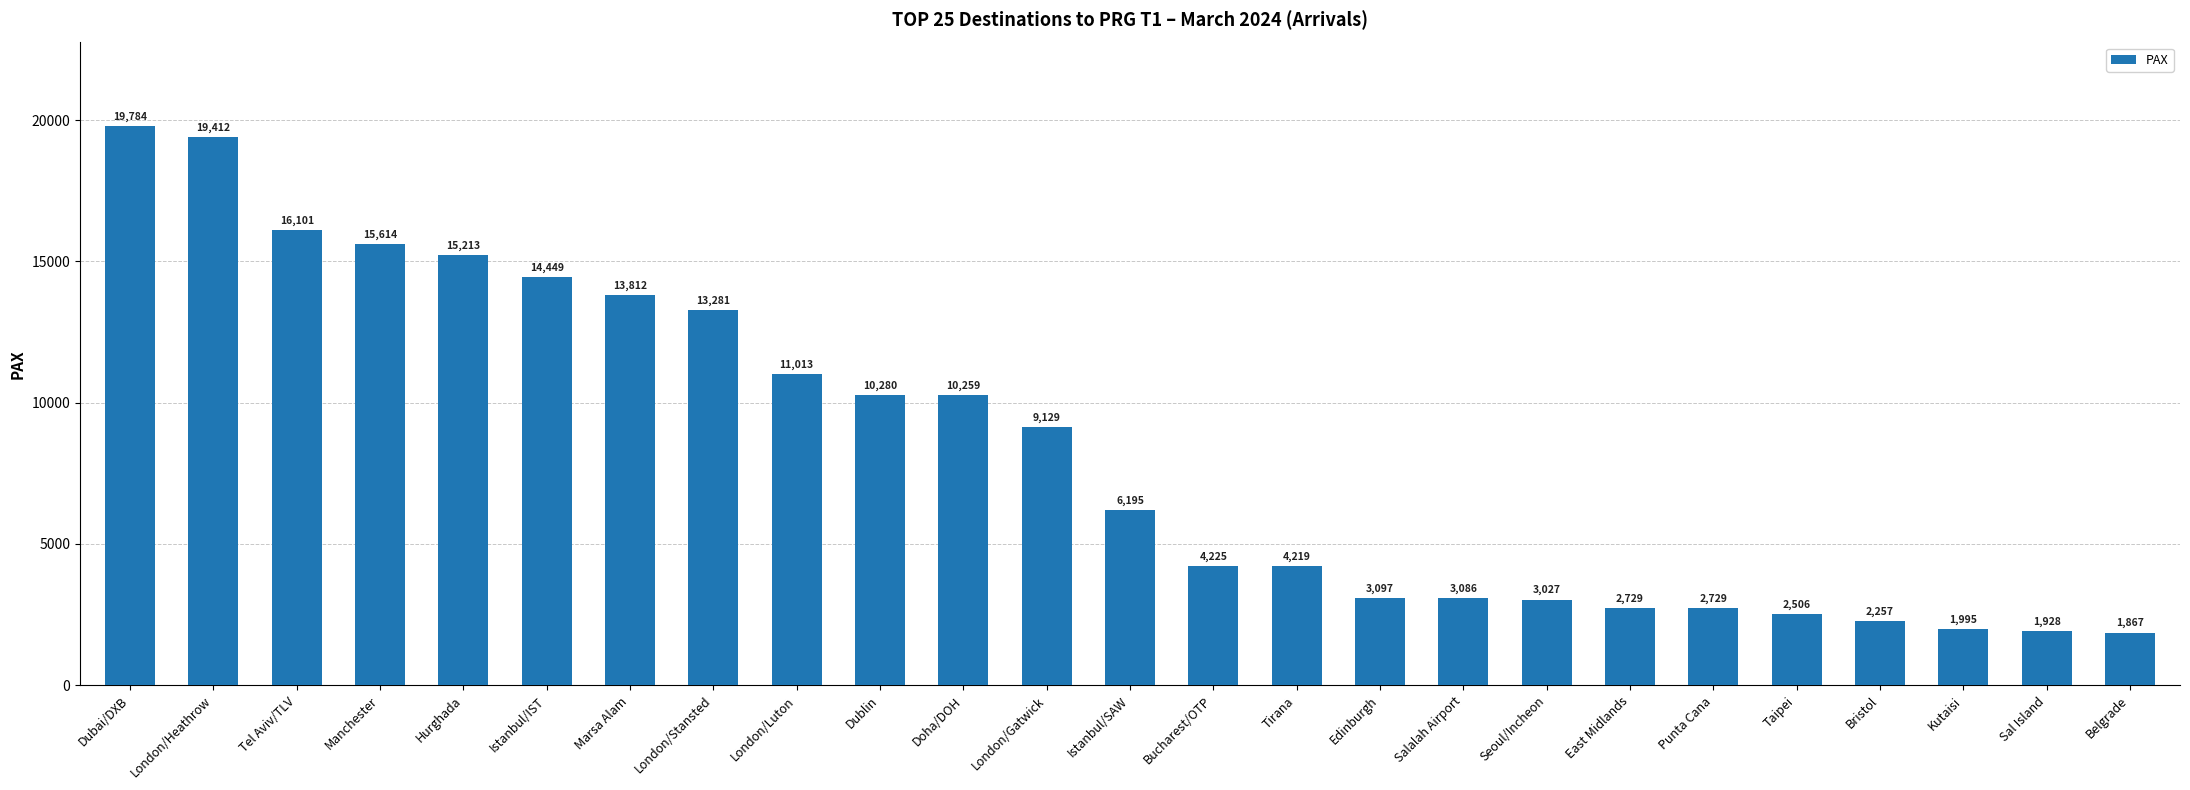

What is the difference between the maximum and second lowest values?

17856